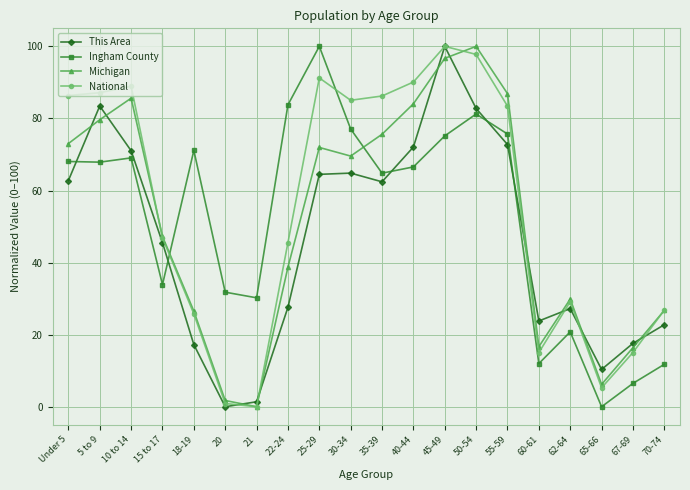

Where does the Ingham County series first go above 67?

Under 5